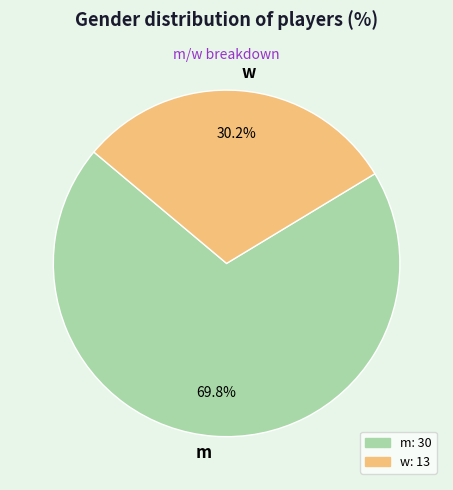

Which has a higher value, m or w?

m